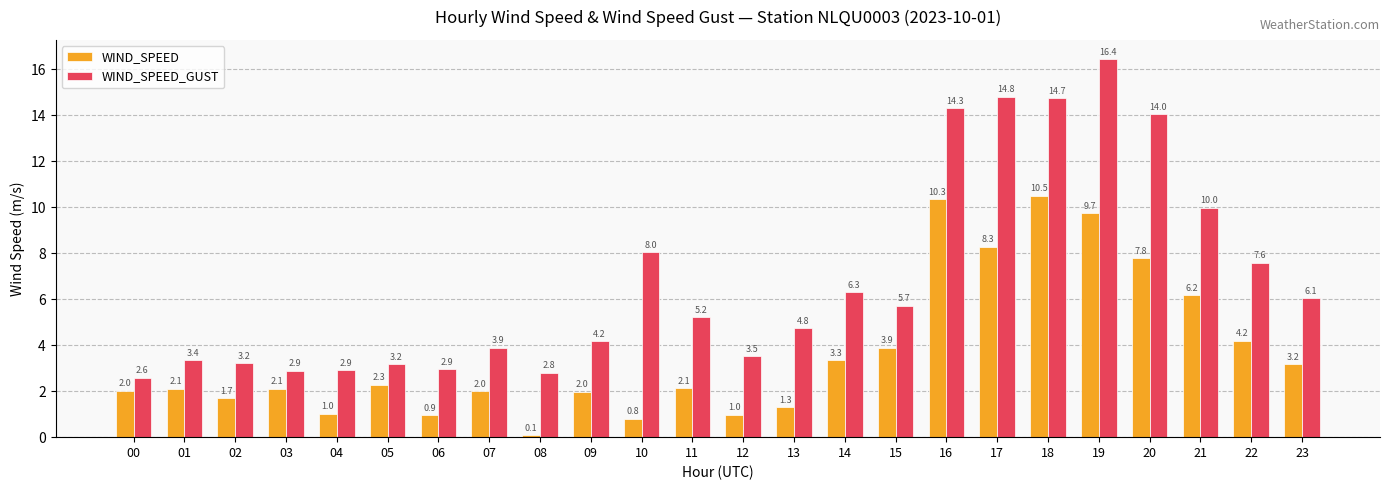

What is the approximate value of WIND_SPEED at 18?

10.5